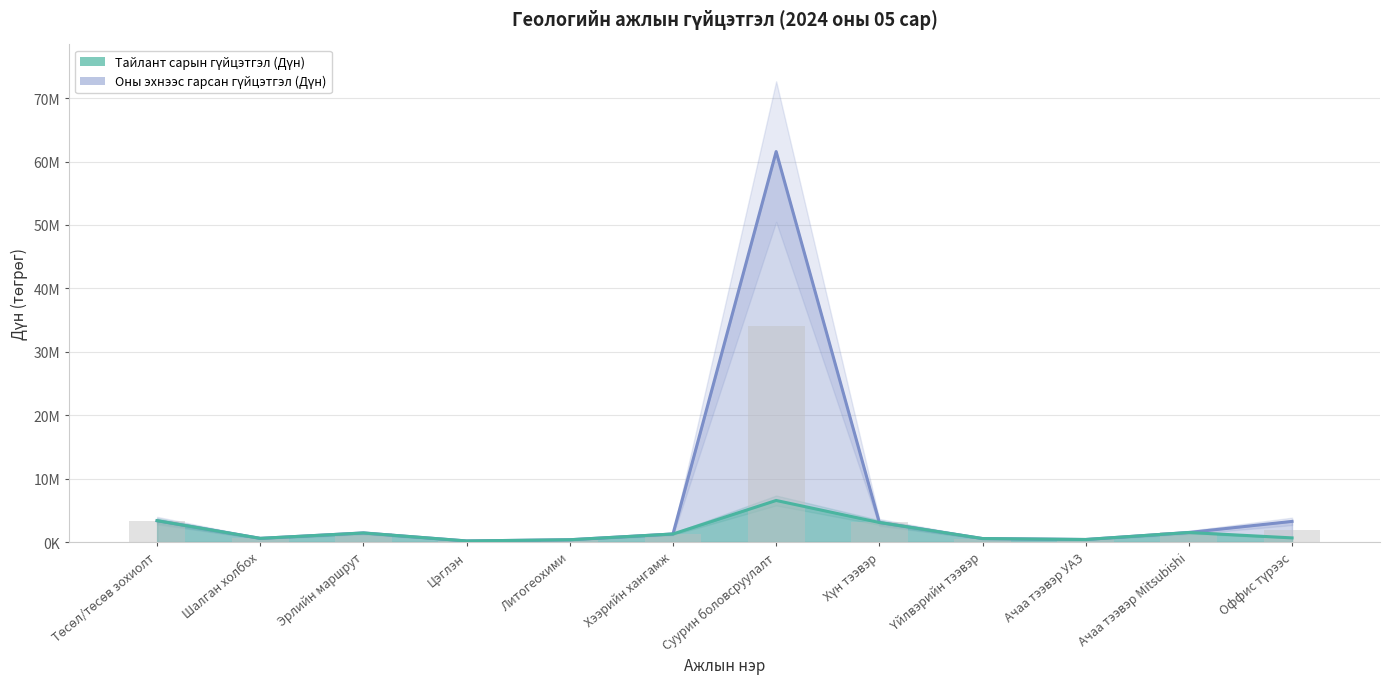

Reading left to right, list all the values displayed in this chart.

Тайлант сарын гүйцэтгэл (Дүн): 3360000	576000	1425000	165000	357000	1265000	6550000	3078000	546000	396000	1500000	650000
Оны эхнээс гарсан гүйцэтгэл (Дүн): 3360000	576000	1425000	165000	357000	1265000	61570000	3078000	546000	396000	1500000	3250000